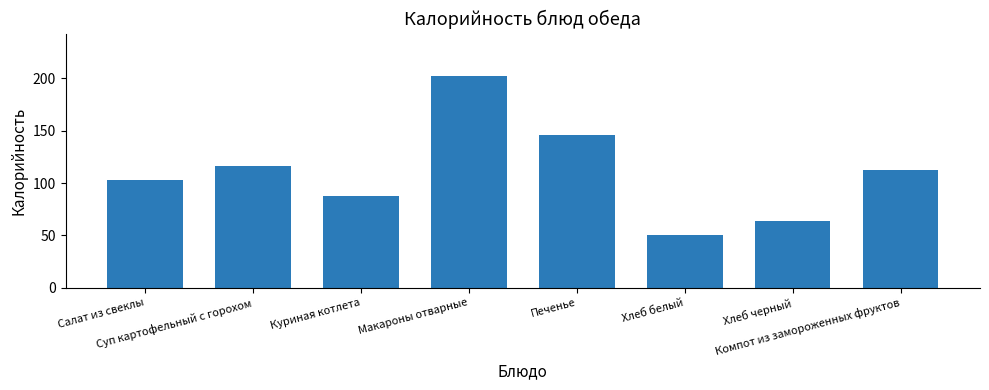

Count the number of categories in the chart.

8